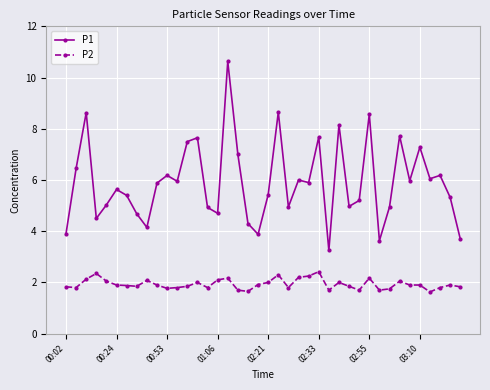

How many lines are shown in the chart?

2